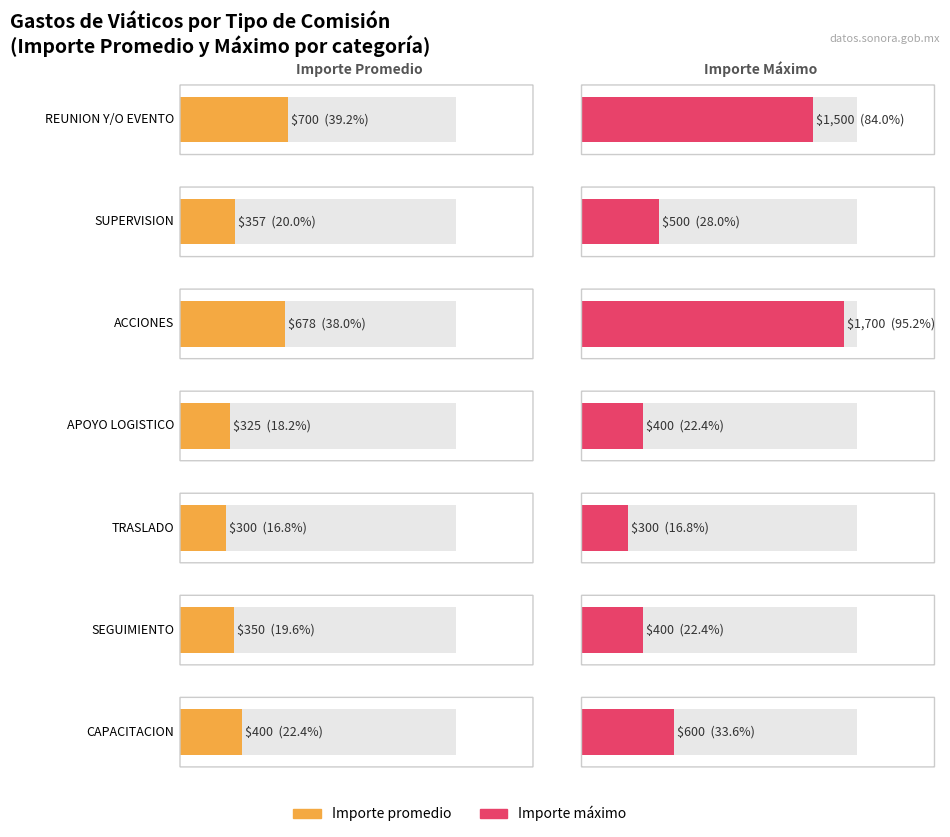

The value of Importe ejercido por partida at Viáticos is 528. True or false?

False